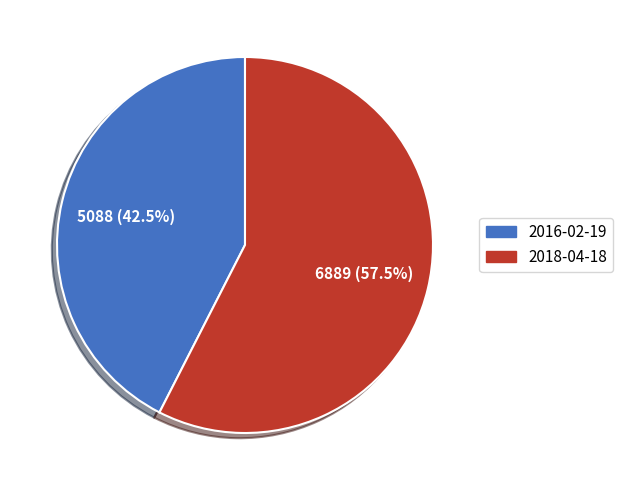

To the nearest percent, what is the average slice percentage?

50%